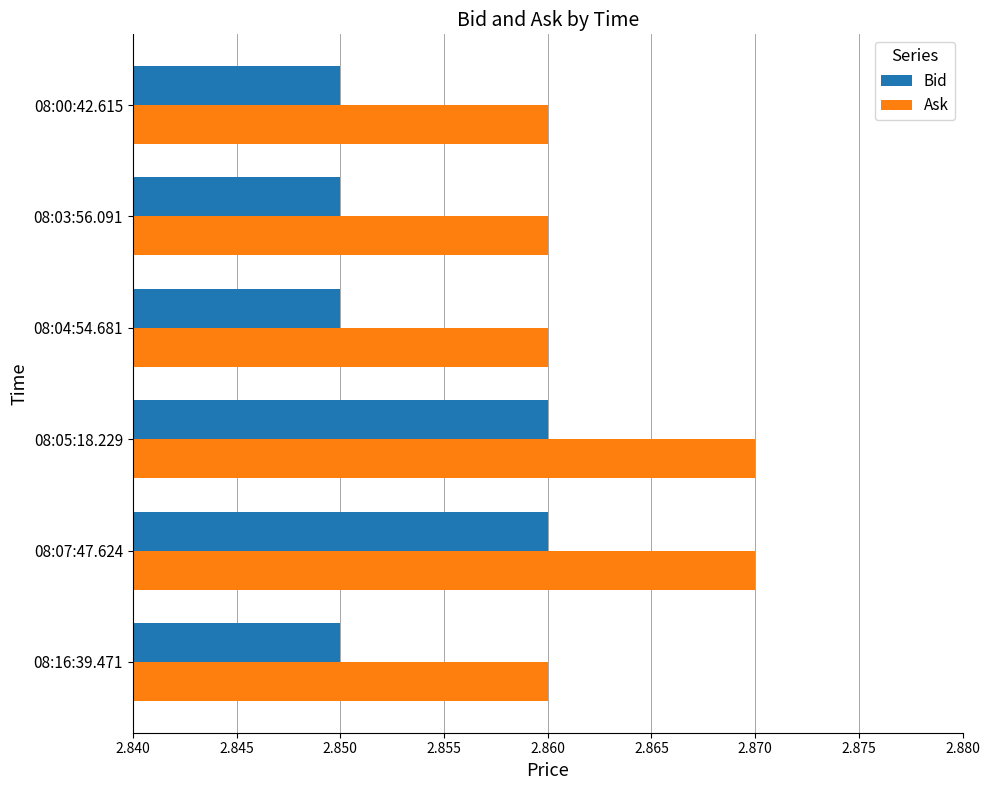

Which series has the largest total across all categories?

Ask